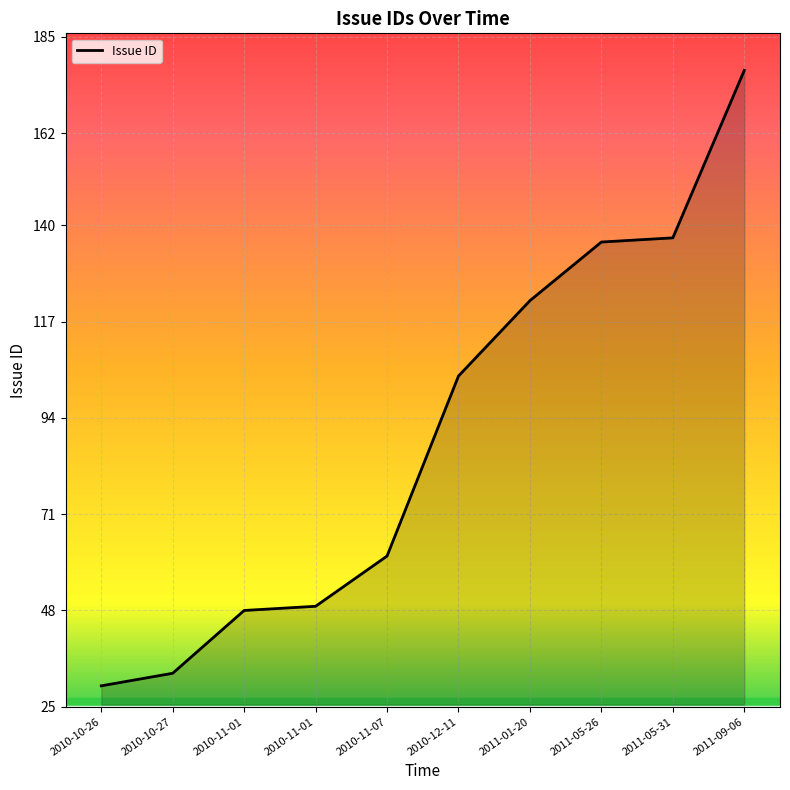

Is it true that the value at 2011-01-20 is 122?

True